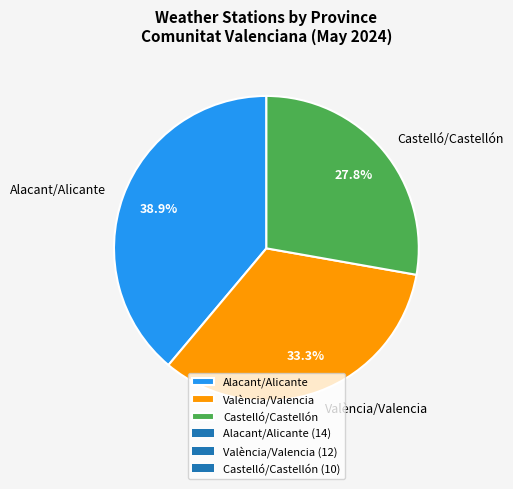

To the nearest percent, what is the combined percentage of Castelló/Castellón and València/Valencia?

61%